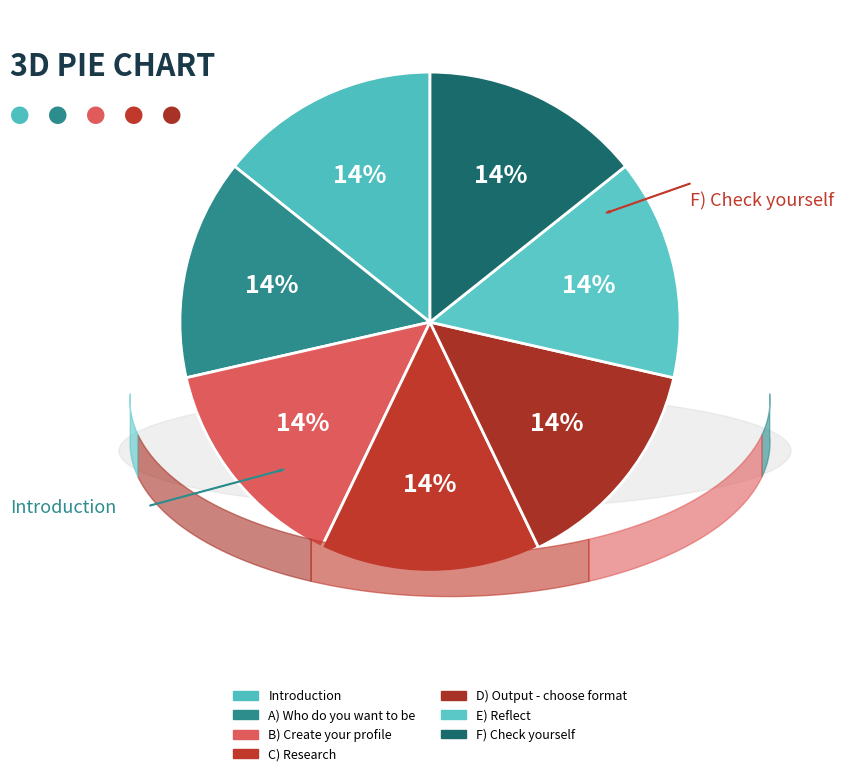

What is the smallest slice in the pie chart?

Introduction